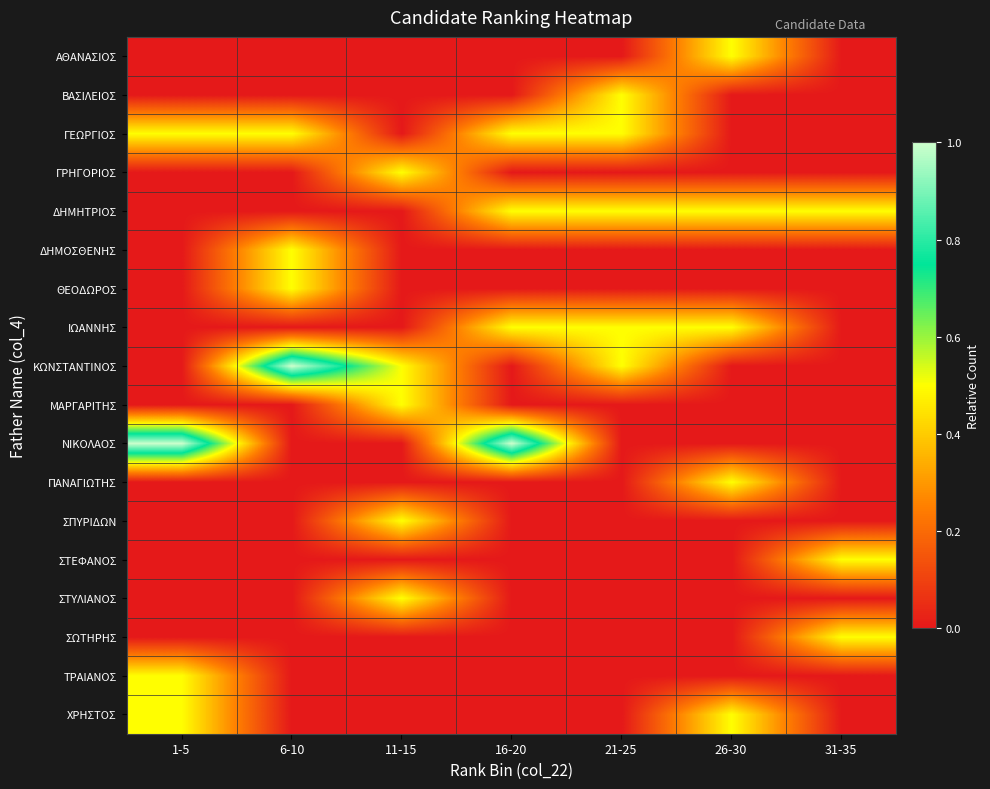

Reading left to right, list all the values displayed in this chart.

ΑΘΑΝΑΣΙΟΣ: 1-5=0.0	6-10=0.0	11-15=0.0	16-20=0.0	21-25=0.0	26-30=0.5	31-35=0.0
ΒΑΣΙΛΕΙΟΣ: 1-5=0.0	6-10=0.0	11-15=0.0	16-20=0.0	21-25=0.5	26-30=0.0	31-35=0.0
ΓΕΩΡΓΙΟΣ: 1-5=0.5	6-10=0.5	11-15=0.0	16-20=0.5	21-25=0.5	26-30=0.0	31-35=0.0
ΓΡΗΓΟΡΙΟΣ: 1-5=0.0	6-10=0.0	11-15=0.5	16-20=0.0	21-25=0.0	26-30=0.0	31-35=0.0
ΔΗΜΗΤΡΙΟΣ: 1-5=0.0	6-10=0.0	11-15=0.0	16-20=0.5	21-25=0.5	26-30=0.5	31-35=0.5
ΔΗΜΟΣΘΕΝΗΣ: 1-5=0.0	6-10=0.5	11-15=0.0	16-20=0.0	21-25=0.0	26-30=0.0	31-35=0.0
ΘΕΟΔΩΡΟΣ: 1-5=0.0	6-10=0.5	11-15=0.0	16-20=0.0	21-25=0.0	26-30=0.0	31-35=0.0
ΙΩΑΝΝΗΣ: 1-5=0.0	6-10=0.0	11-15=0.0	16-20=0.5	21-25=0.5	26-30=0.5	31-35=0.0
ΚΩΝΣΤΑΝΤΙΝΟΣ: 1-5=0.0	6-10=1.0	11-15=0.5	16-20=0.0	21-25=0.5	26-30=0.0	31-35=0.0
ΜΑΡΓΑΡΙΤΗΣ: 1-5=0.0	6-10=0.0	11-15=0.5	16-20=0.0	21-25=0.0	26-30=0.0	31-35=0.0
ΝΙΚΟΛΑΟΣ: 1-5=1.0	6-10=0.0	11-15=0.0	16-20=1.0	21-25=0.0	26-30=0.0	31-35=0.0
ΠΑΝΑΓΙΩΤΗΣ: 1-5=0.0	6-10=0.0	11-15=0.0	16-20=0.0	21-25=0.0	26-30=0.5	31-35=0.0
ΣΠΥΡΙΔΩΝ: 1-5=0.0	6-10=0.0	11-15=0.5	16-20=0.0	21-25=0.0	26-30=0.0	31-35=0.0
ΣΤΕΦΑΝΟΣ: 1-5=0.0	6-10=0.0	11-15=0.0	16-20=0.0	21-25=0.0	26-30=0.0	31-35=0.5
ΣΤΥΛΙΑΝΟΣ: 1-5=0.0	6-10=0.0	11-15=0.5	16-20=0.0	21-25=0.0	26-30=0.0	31-35=0.0
ΣΩΤΗΡΗΣ: 1-5=0.0	6-10=0.0	11-15=0.0	16-20=0.0	21-25=0.0	26-30=0.0	31-35=0.5
ΤΡΑΙΑΝΟΣ: 1-5=0.5	6-10=0.0	11-15=0.0	16-20=0.0	21-25=0.0	26-30=0.0	31-35=0.0
ΧΡΗΣΤΟΣ: 1-5=0.5	6-10=0.0	11-15=0.0	16-20=0.0	21-25=0.0	26-30=0.5	31-35=0.0